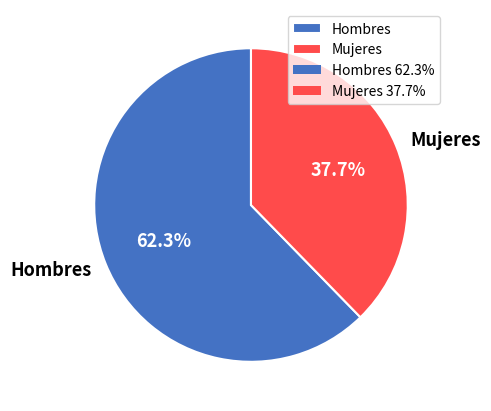

To the nearest percent, what is the combined percentage of Hombres and Mujeres?

100%